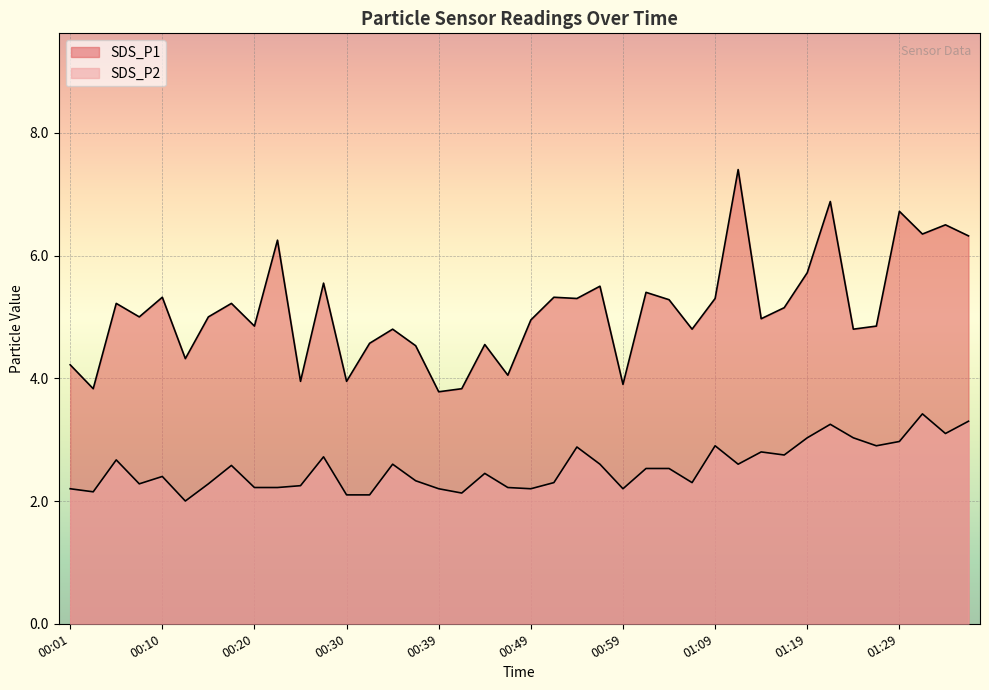

At which category does SDS_P1 reach its first local valley?

00:03